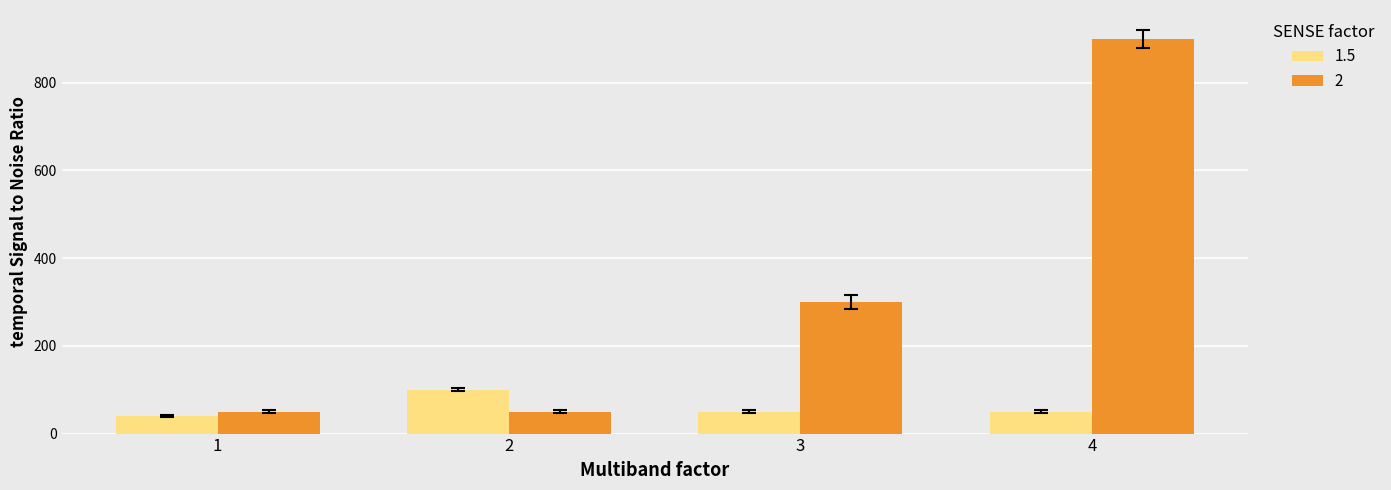

List the series in order of their peak value, lowest first.

1.5, 2